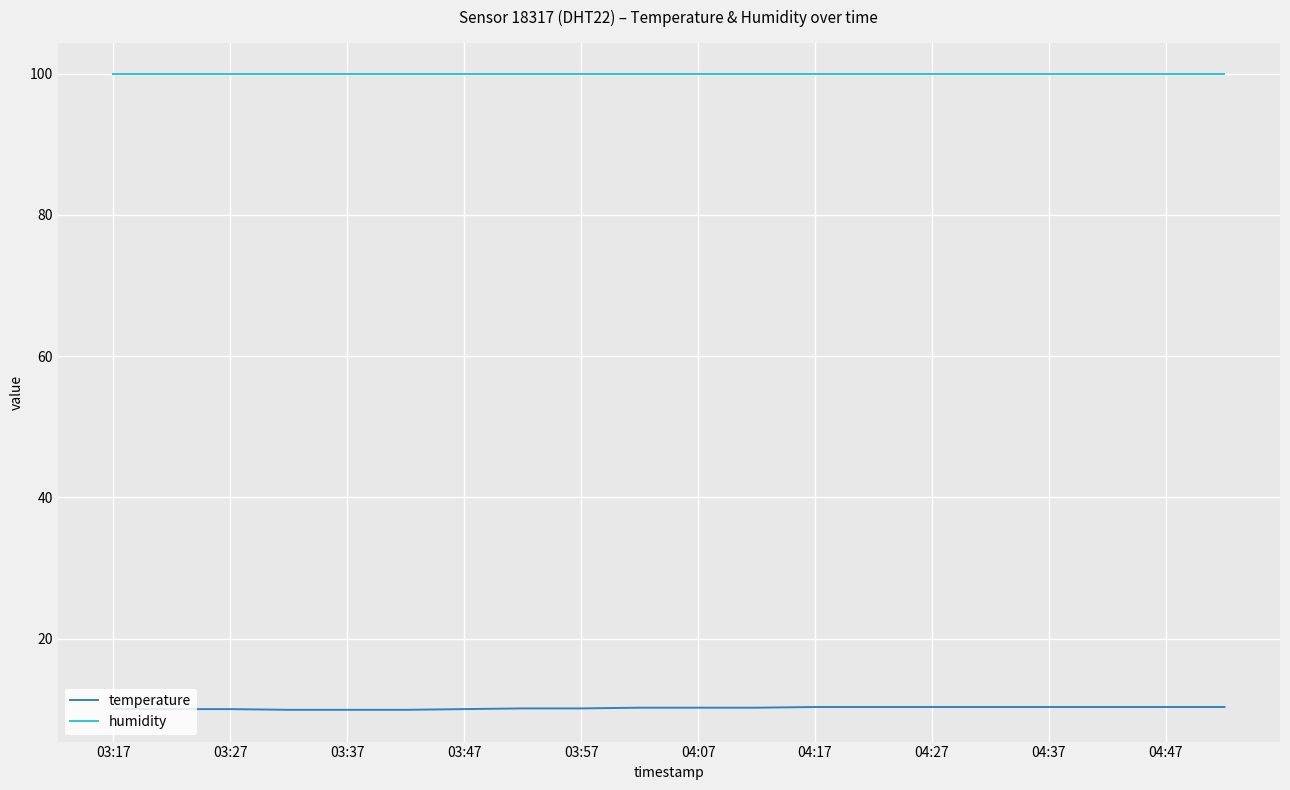

Which series has the largest total across all categories?

humidity